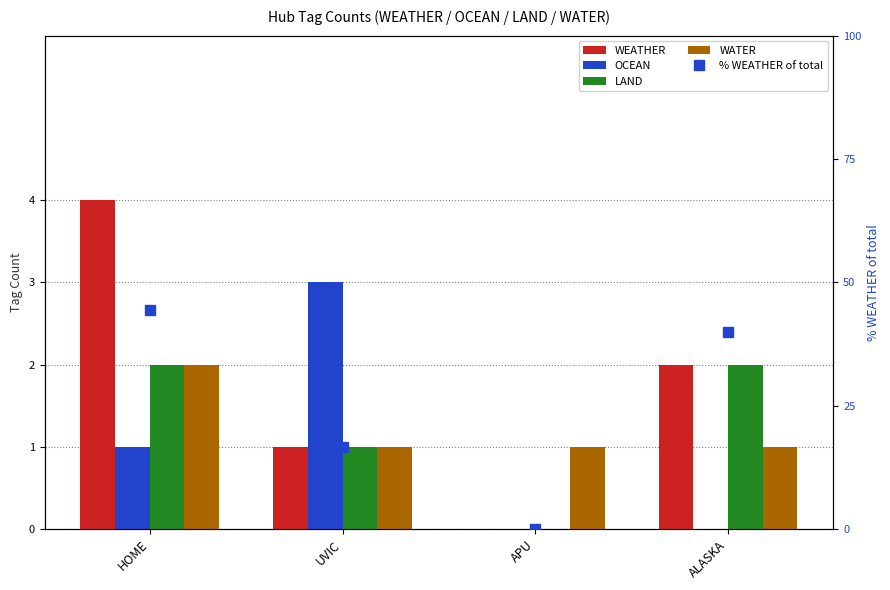

Are the bars grouped side by side (vs. stacked)?

Yes